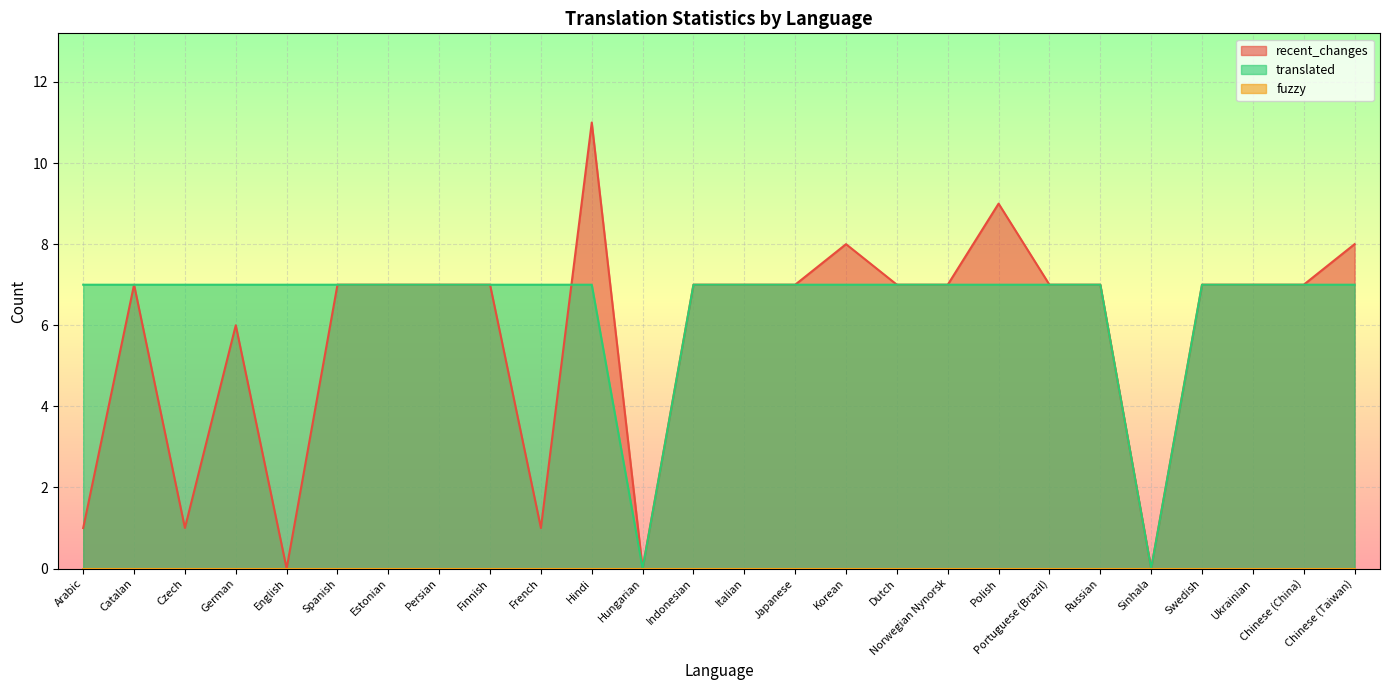

Is it true that recent_changes equals 0 at Hungarian?

True